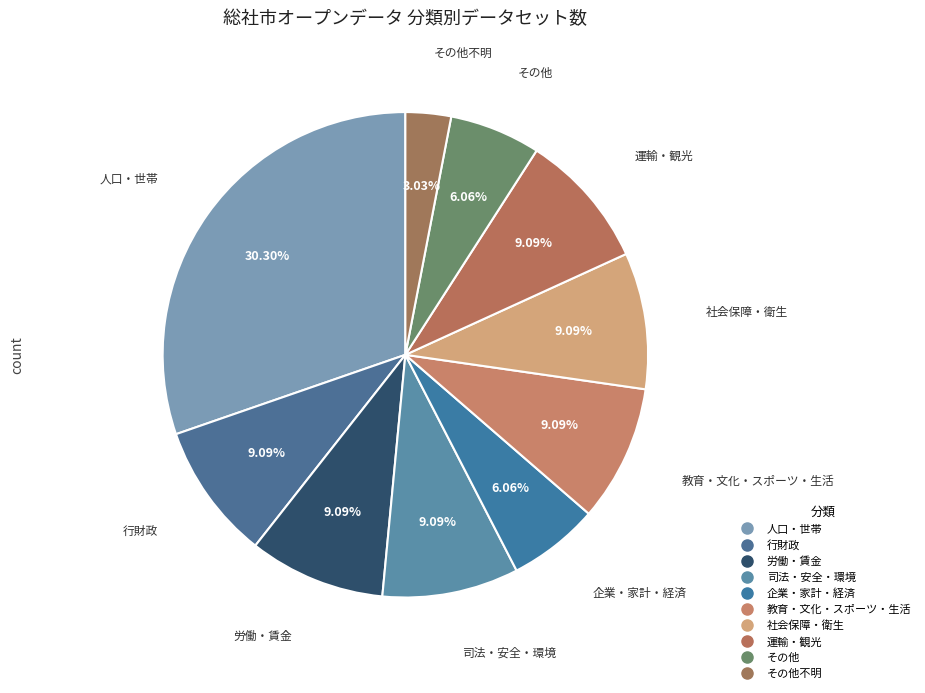

Count the number of slices in the pie.

10